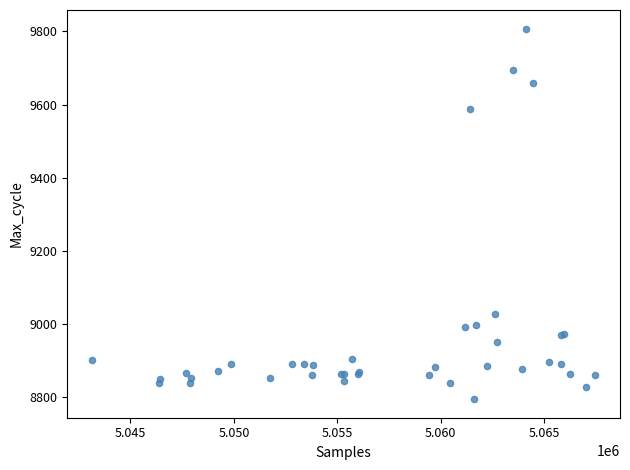

What Y value in the scatter plot is closest to 9301?

9029